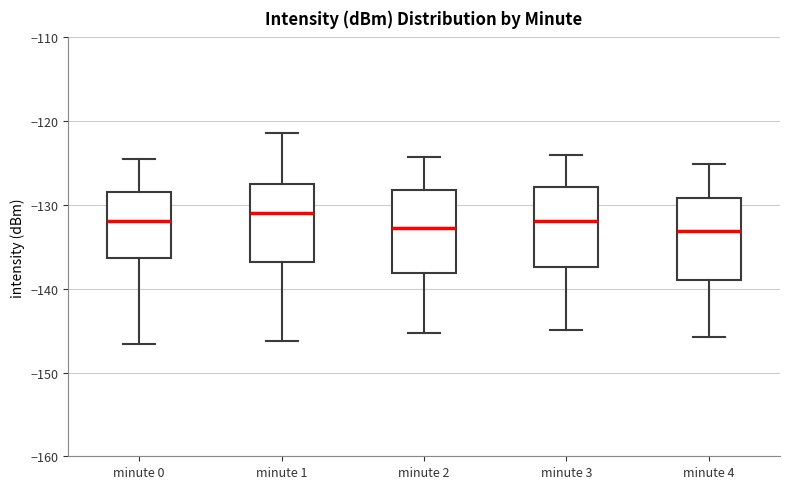

Where is the upper edge of the box for minute 4 on the y-axis? The values are not printed on the chart, so give them approximately, as read against the axis.

-129